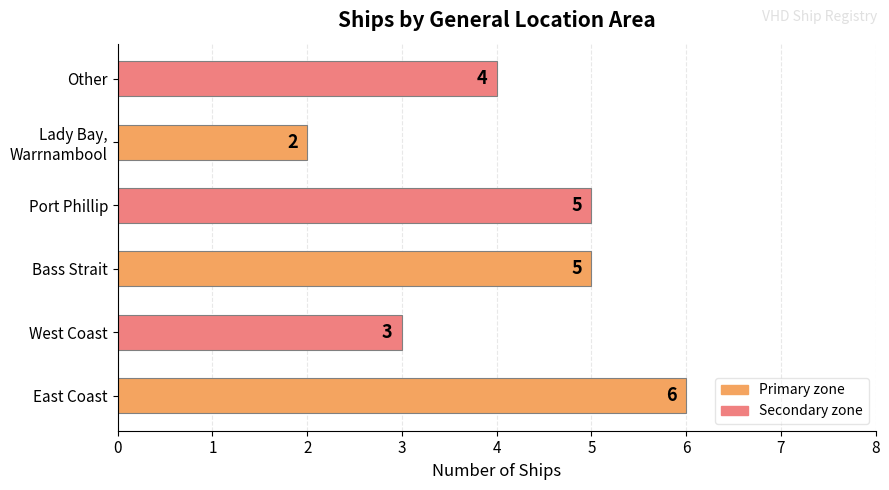

Reading top to bottom, extract all data points from this chart.

4	2	5	5	3	6